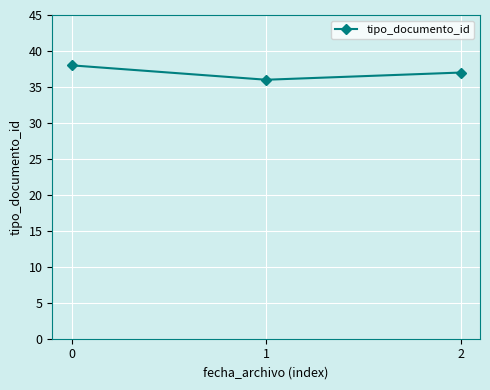

Reading left to right, transcribe all the data shown in this chart.

0=38	1=36	2=37